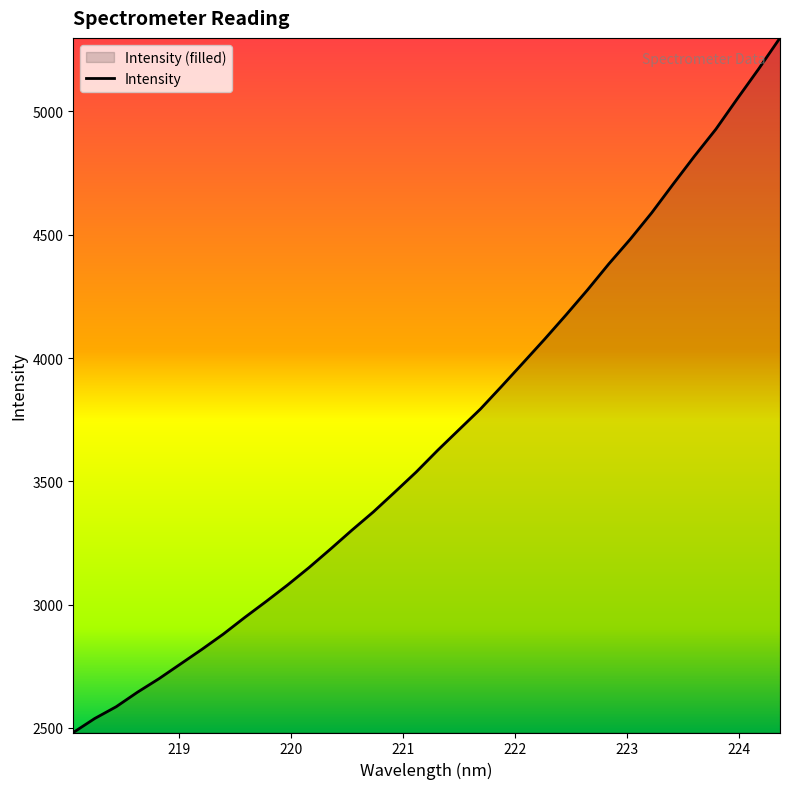

What is the sum of all values?

125440.5